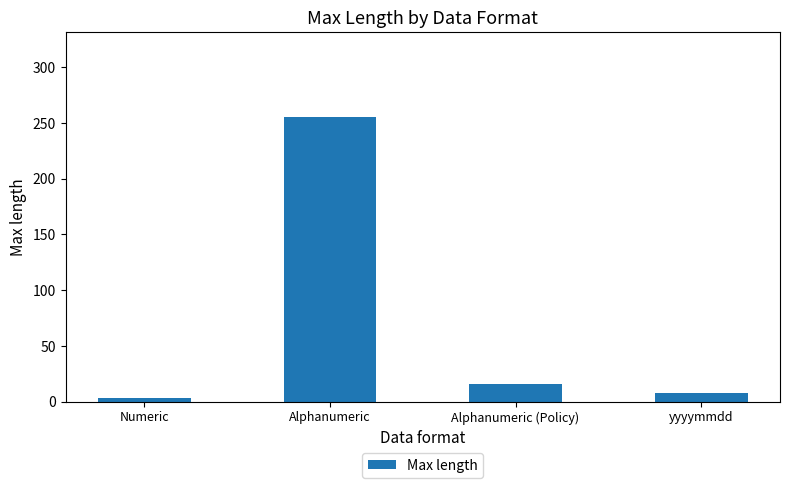

Is it true that the value at Alphanumeric is 379?

False